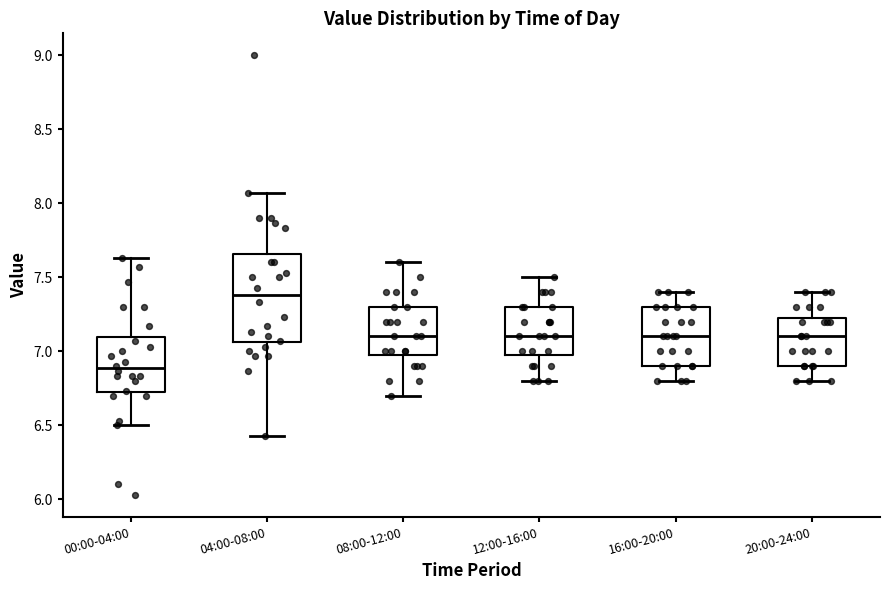

Reading left to right, read every box against the y-axis: the position of its median line, the range the box covers, and the ends of its whiskers. The values are not printed on the chart, so give them approximately, as read against the axis.

00:00-04:00: median 6.90, box 6.70 to 7.10, whiskers 6.50 to 7.65
04:00-08:00: median 7.40, box 7.05 to 7.65, whiskers 6.45 to 8.05
08:00-12:00: median 7.10, box 7.00 to 7.30, whiskers 6.70 to 7.60
12:00-16:00: median 7.10, box 7.00 to 7.30, whiskers 6.80 to 7.50
16:00-20:00: median 7.10, box 6.90 to 7.30, whiskers 6.80 to 7.40
20:00-24:00: median 7.10, box 6.90 to 7.25, whiskers 6.80 to 7.40